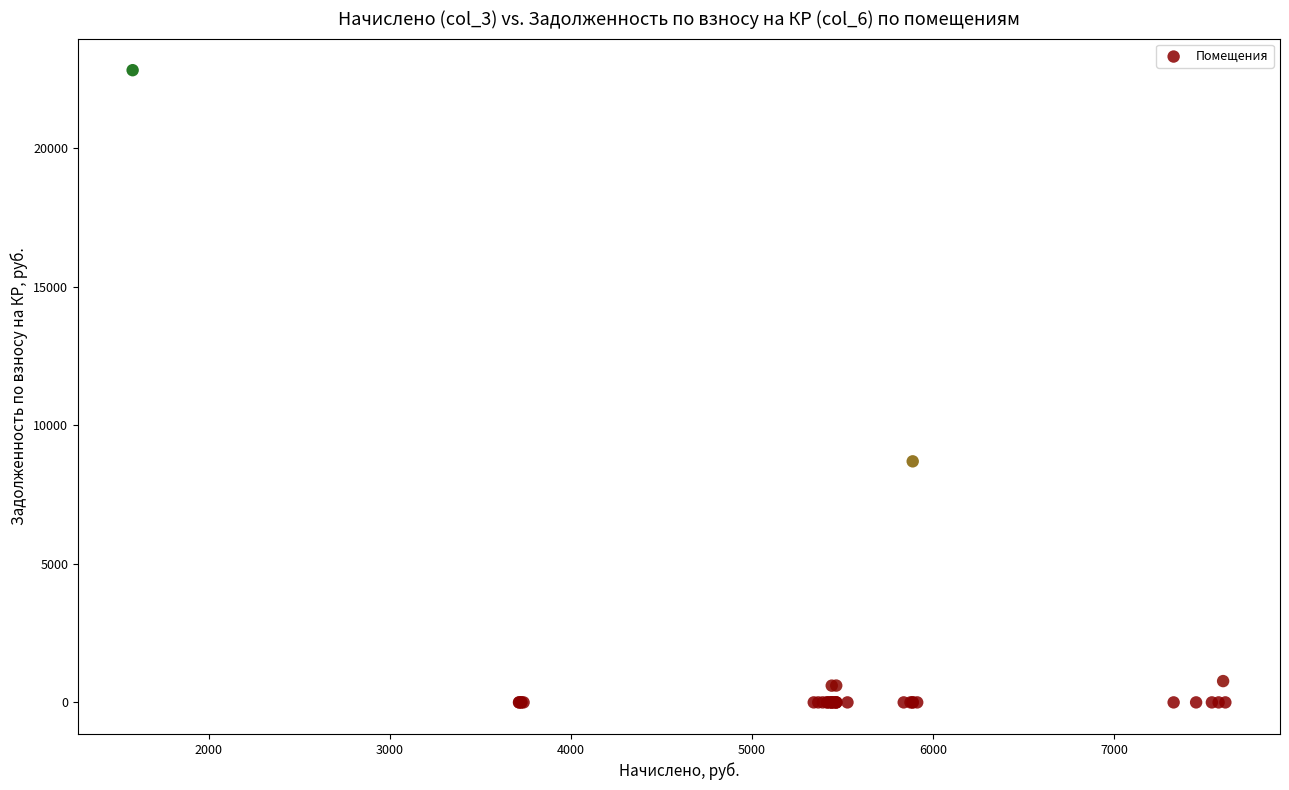

What Y value in the scatter plot is closest to 11401?

8694.7